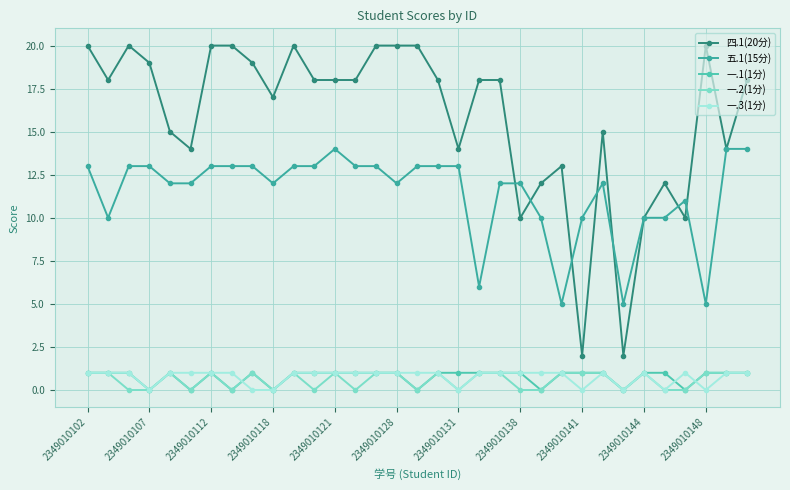

How many interior local peaks does the 四.1(20分) series have?

6